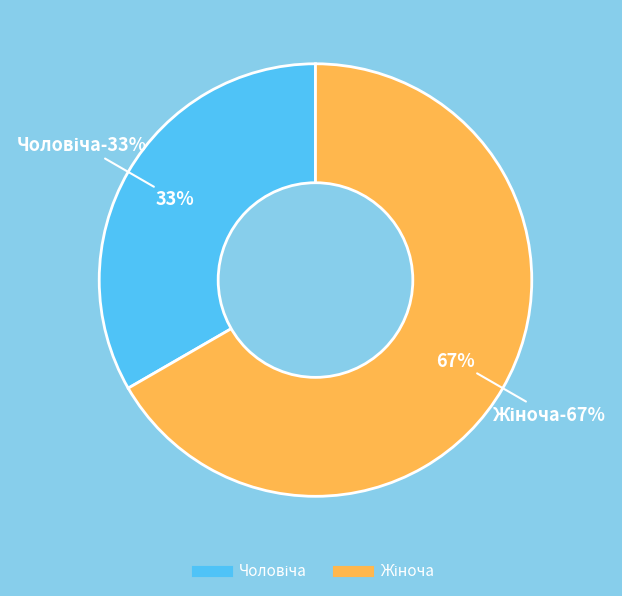

How many segments does this pie chart have?

2